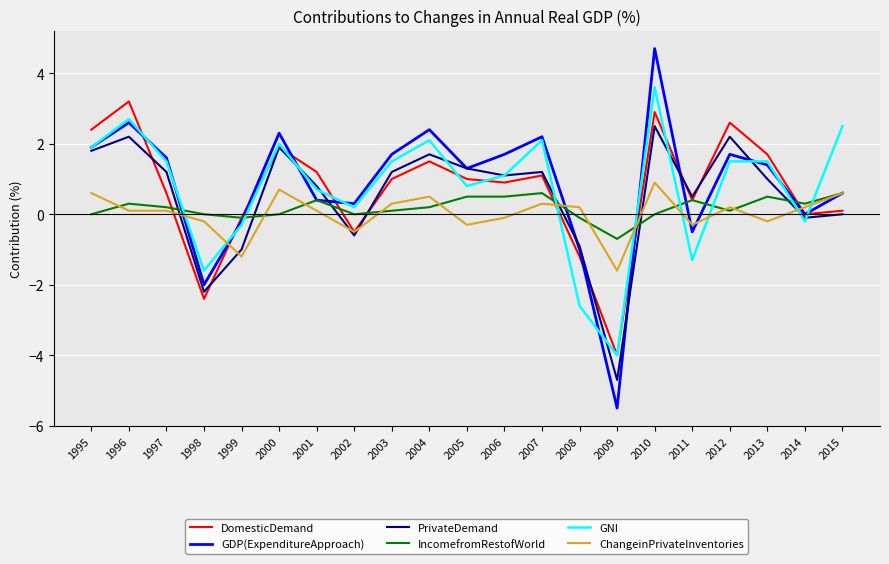

What is the greatest value displayed?

4.7